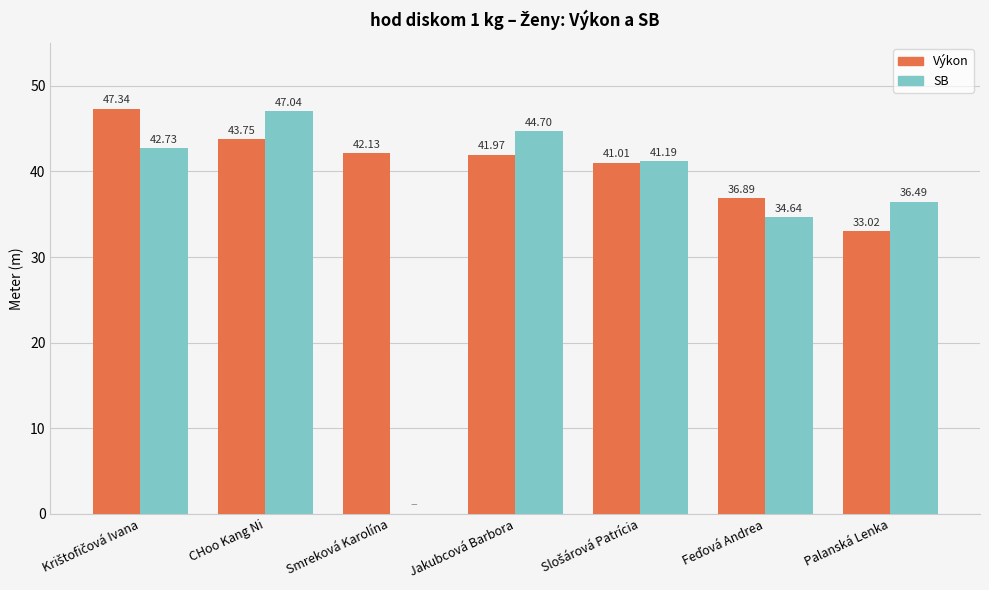

What is the total value across all series at CHoo Kang Ni?

90.8